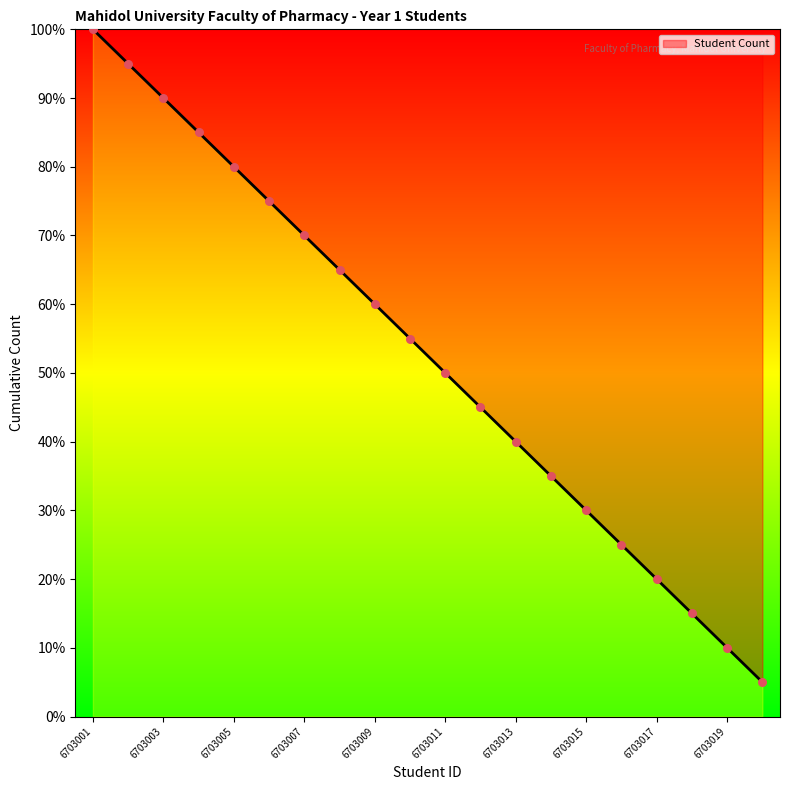

What is the minimum value shown in the chart?

5.0